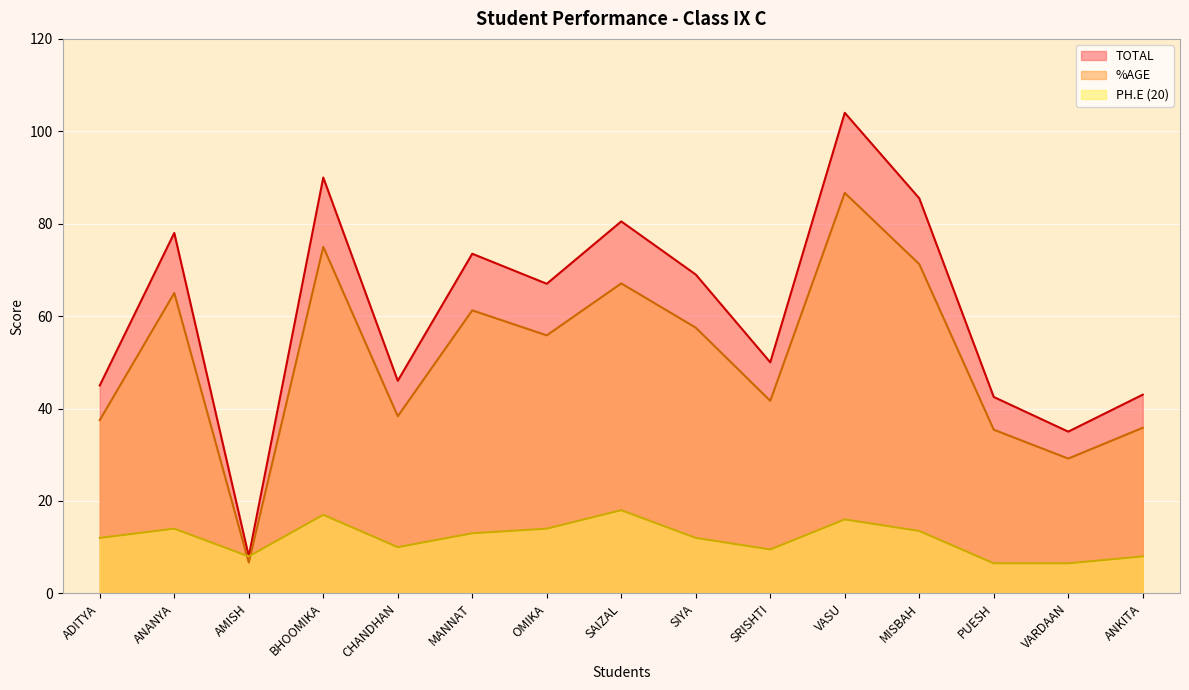

Reading left to right, list all the values displayed in this chart.

TOTAL: 45.0	78.0	8.0	90.0	46.0	73.5	67.0	80.5	69.0	50.0	104.0	85.5	42.5	35.0	43.0
%AGE: 37.5	65.0	6.7	75.0	38.3	61.3	55.8	67.1	57.5	41.7	86.7	71.2	35.4	29.2	35.8
PH.E (20): 12.0	14.0	8.0	17.0	10.0	13.0	14.0	18.0	12.0	9.5	16.0	13.5	6.5	6.5	8.0